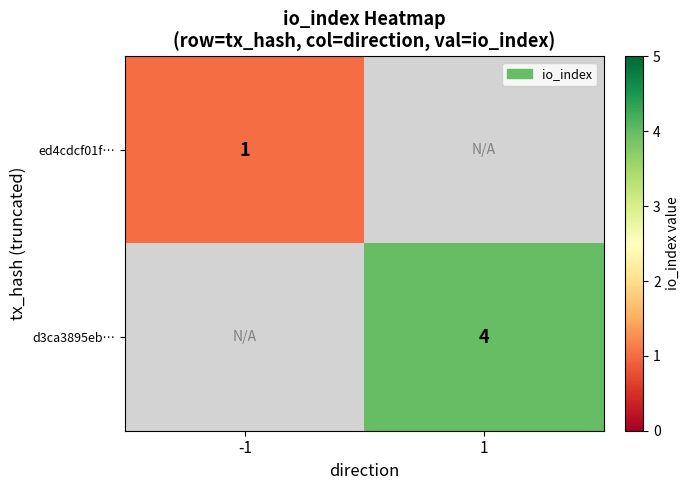

Which category has the highest value in the ed4cdcf01f… series?

-1